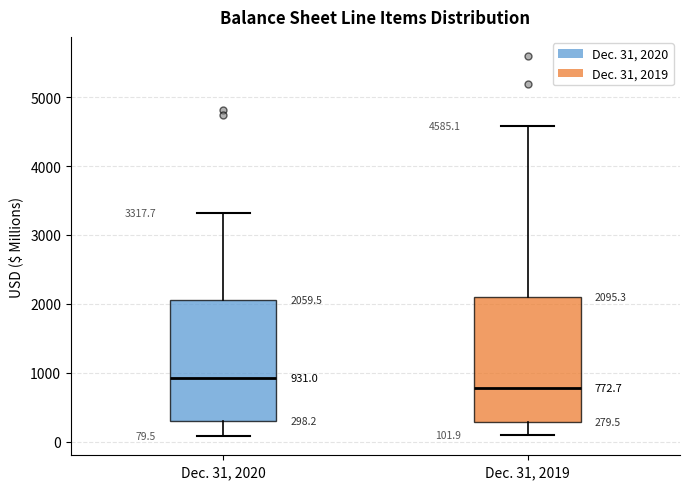

Which box's median line is the lowest?

Dec. 31, 2019